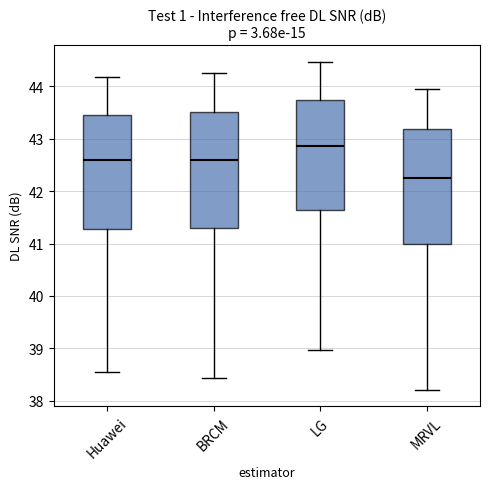

Reading left to right, read every box against the y-axis: the position of its median line, the range the box covers, and the ends of its whiskers. The values are not printed on the chart, so give them approximately, as read against the axis.

Huawei: median 42.6, box 41.3 to 43.5, whiskers 38.6 to 44.2
BRCM: median 42.6, box 41.3 to 43.5, whiskers 38.4 to 44.3
LG: median 42.9, box 41.6 to 43.7, whiskers 39.0 to 44.5
MRVL: median 42.2, box 41.0 to 43.2, whiskers 38.2 to 43.9